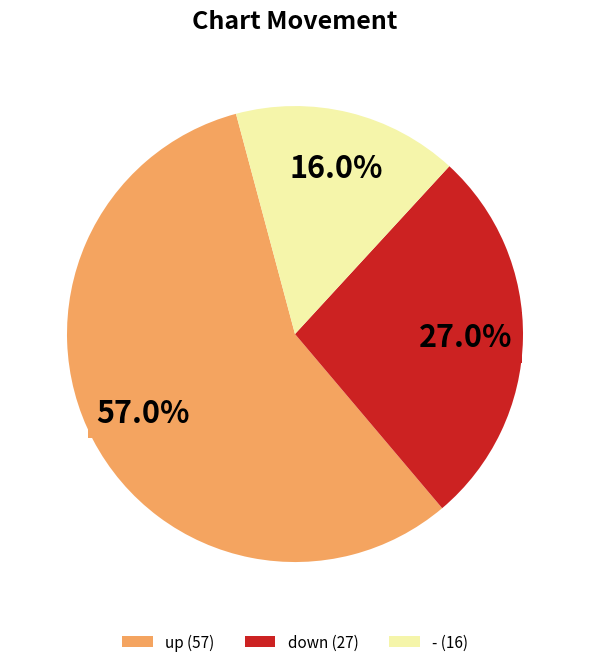

To the nearest percent, what is the difference between the largest and smallest slice percentages?

41%